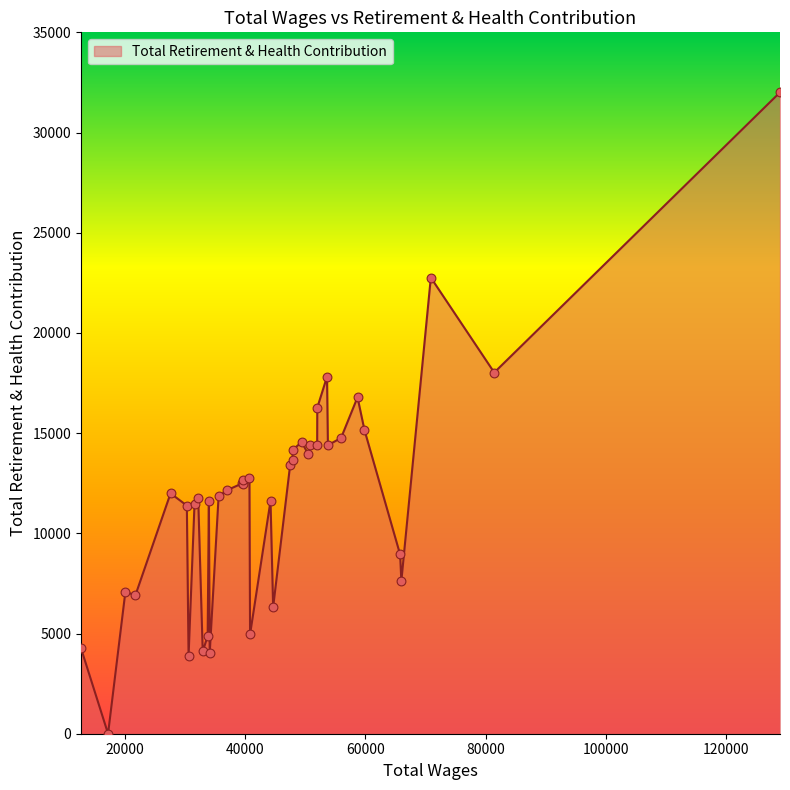

Which has a higher value, 12 or 29?

12